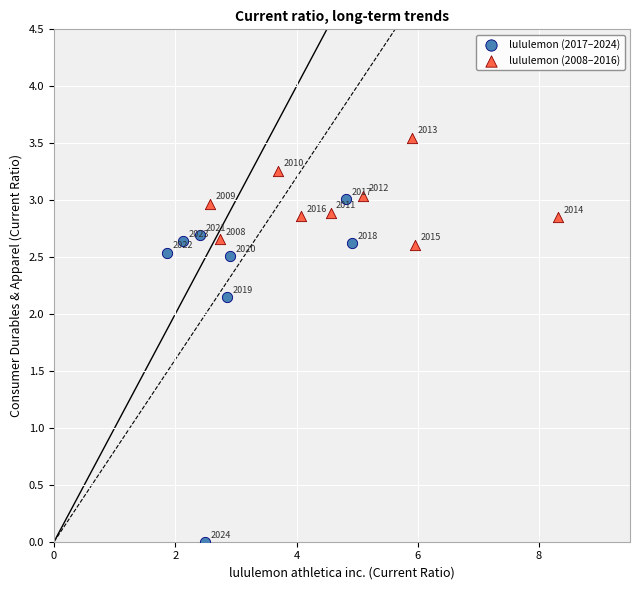

Which series contains the lowest Y value?

lululemon (2017–2024)